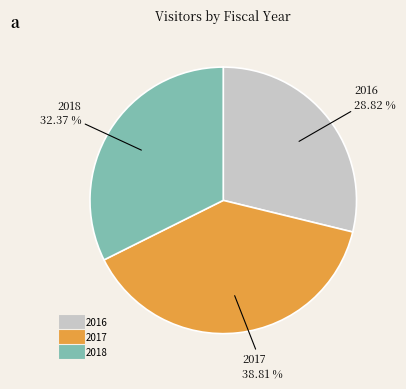

How many segments does this pie chart have?

3